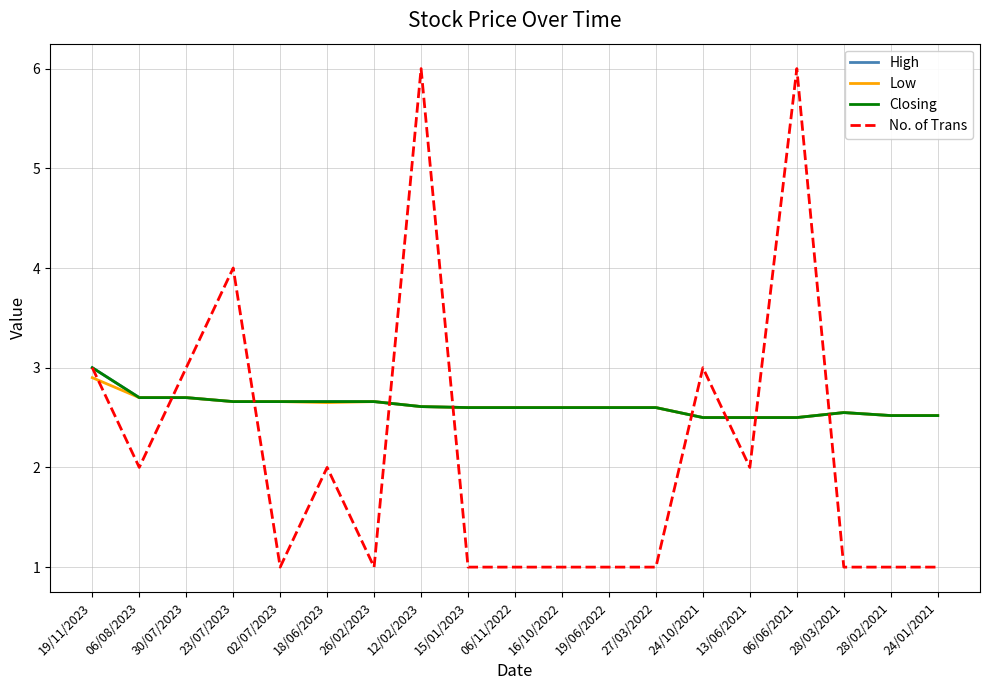

The Closing series shows 1.1 at 15/01/2023. True or false?

False